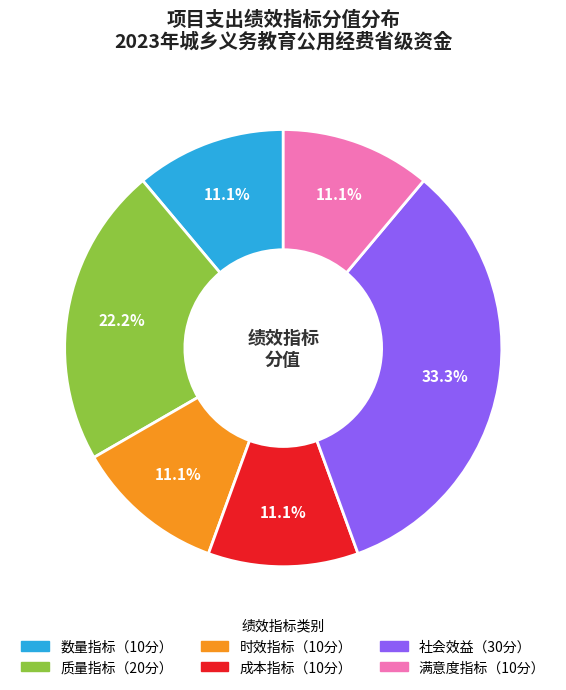

Is there a majority slice in this chart?

No